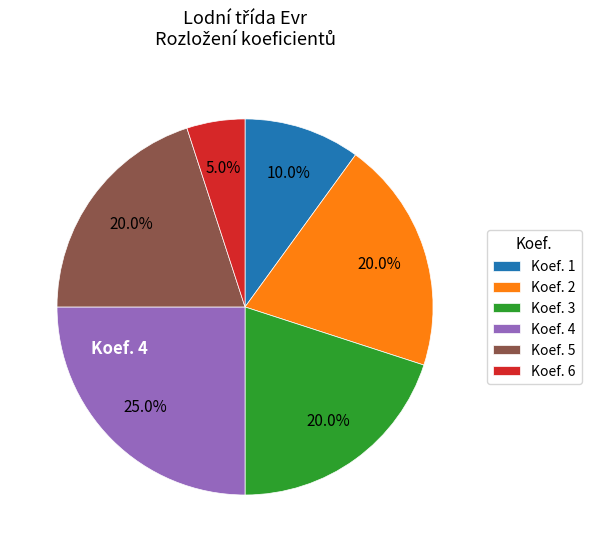

Does any single category account for the majority?

No